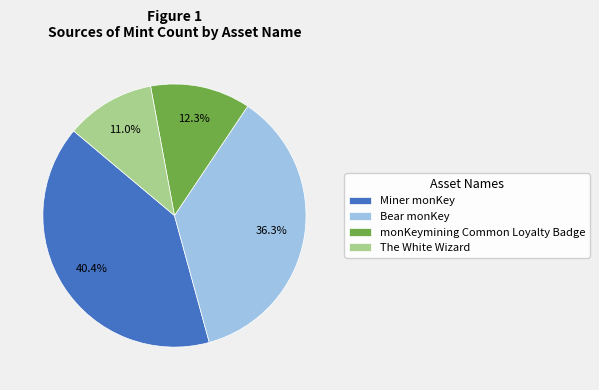

How many slices are in this pie chart?

4